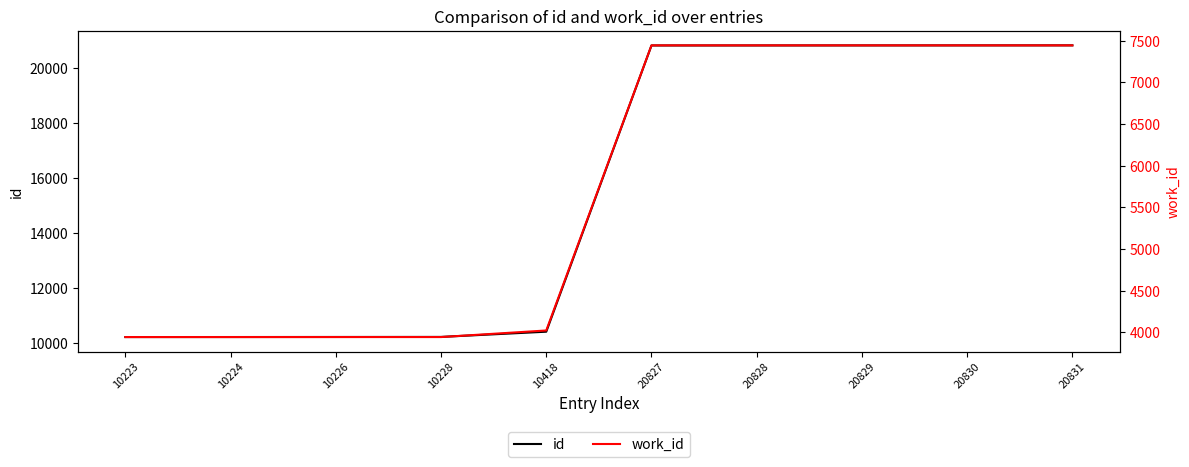

List the series in order of their overall mean, highest first.

id, work_id